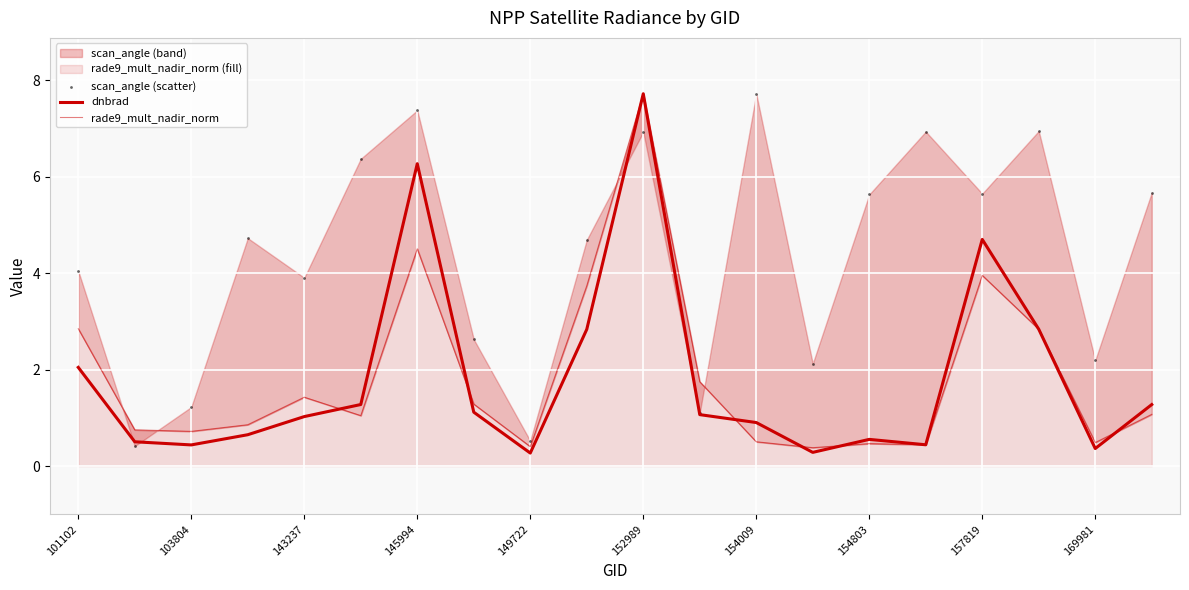

Which series has the largest Y range (max minus min)?

dnbrad